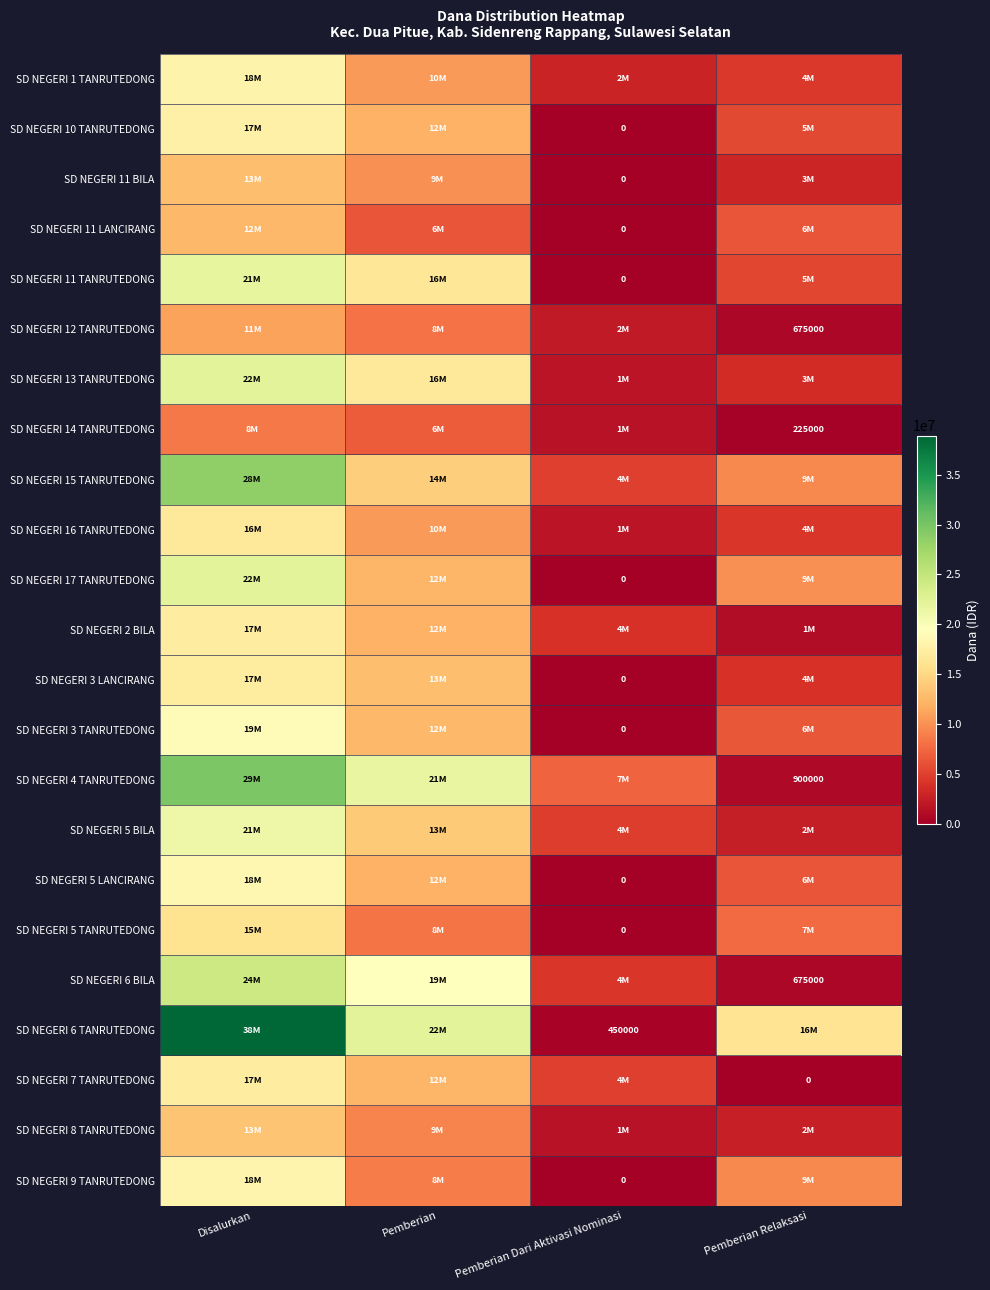

True or false: SD NEGERI 6 TANRUTEDONG has a value of 705147 at Pemberian Dari Aktivasi Nominasi.

False